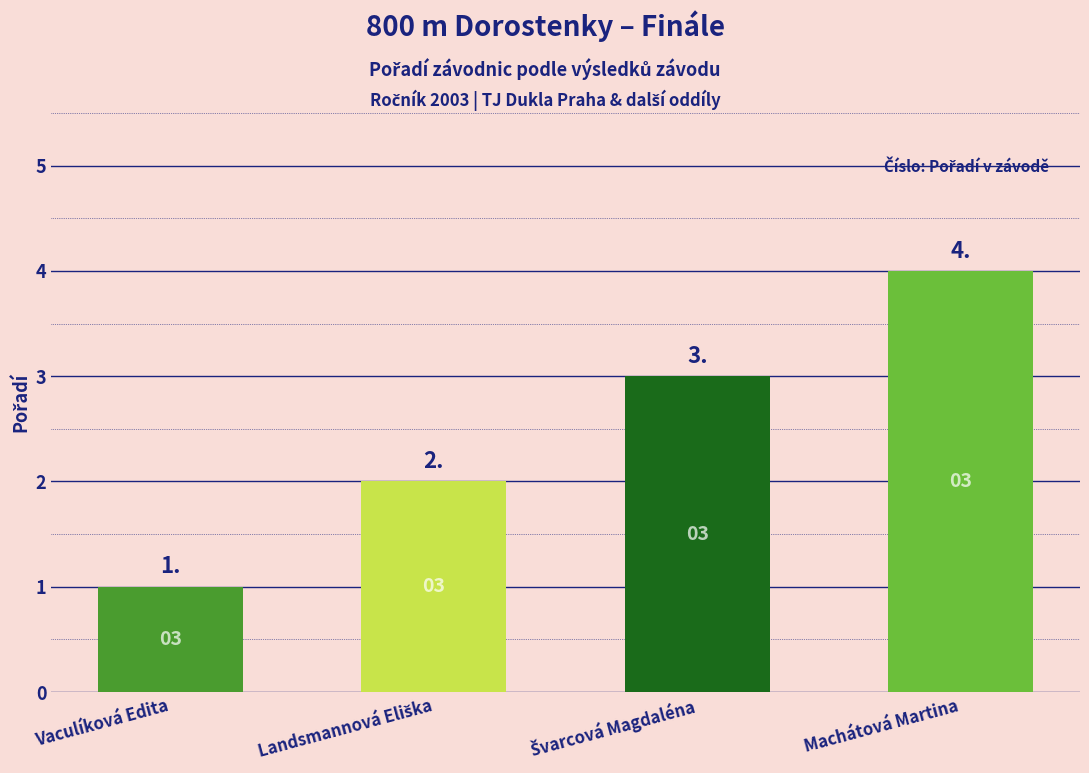

What is the difference between the maximum and minimum values?

3